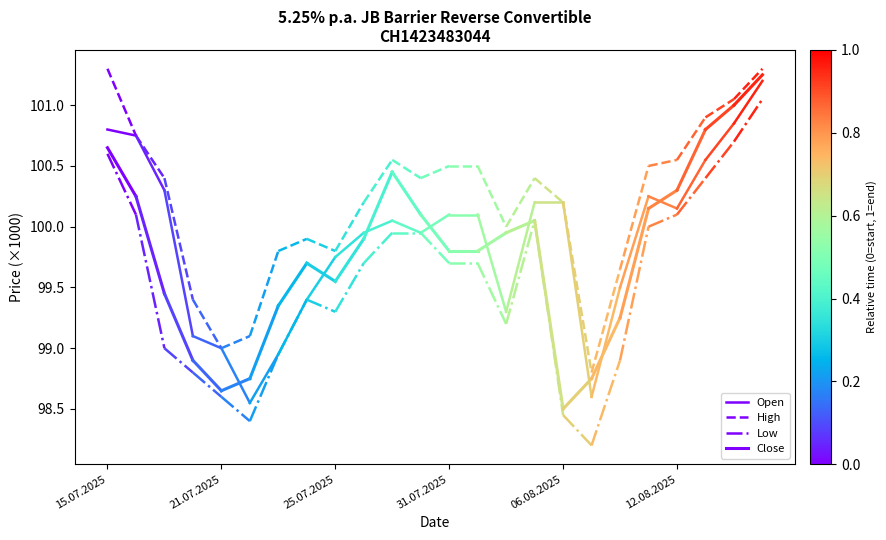

True or false: Open has a value of 174485 at 21.07.2025.

False